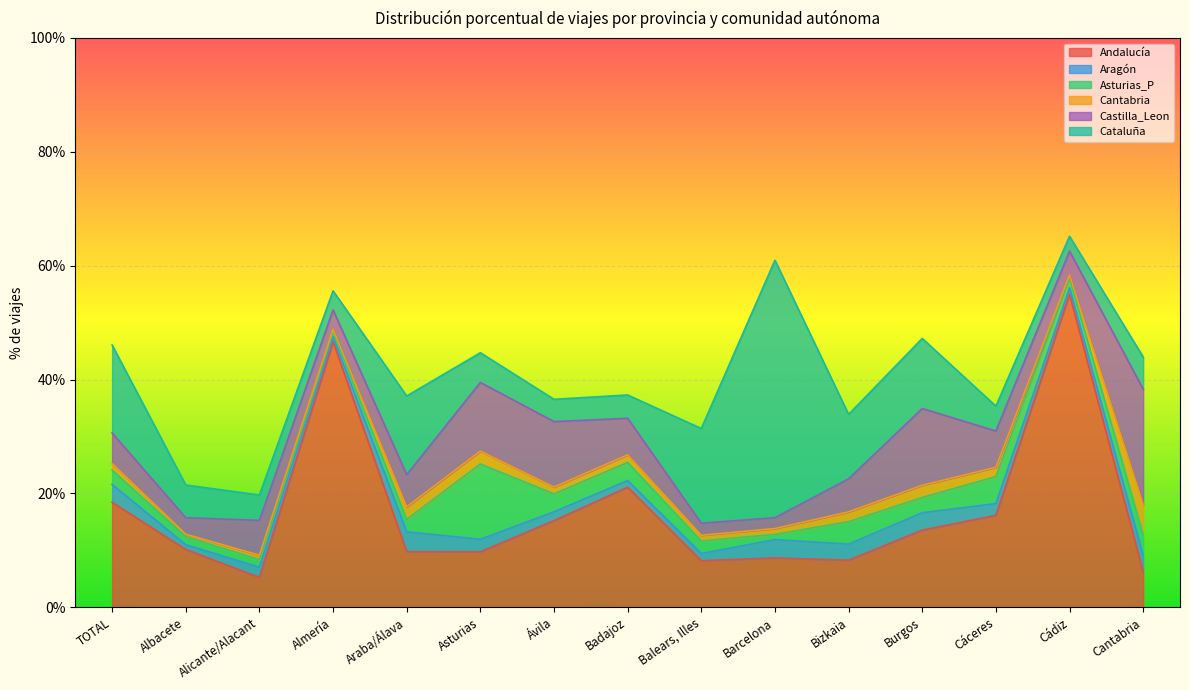

Reading right to left, list all the values displayed in this chart.

Andalucía: Cantabria=6.2	Cádiz=55.0	Cáceres=16.2	Burgos=13.6	Bizkaia=8.3	Barcelona=8.7	Balears, Illes=8.2	Badajoz=21.1	Ávila=15.2	Asturias=9.8	Araba/Álava=9.8	Almería=46.7	Alicante/Alacant=5.3	Albacete=10.2	TOTAL=18.4
Aragón: Cantabria=2.9	Cádiz=1.1	Cáceres=2.1	Burgos=3.1	Bizkaia=2.8	Barcelona=3.2	Balears, Illes=1.3	Badajoz=1.2	Ávila=1.6	Asturias=2.2	Araba/Álava=3.5	Almería=0.8	Alicante/Alacant=1.8	Albacete=0.8	TOTAL=3.1
Asturias_P: Cantabria=3.7	Cádiz=1.7	Cáceres=4.7	Burgos=2.7	Bizkaia=3.9	Barcelona=0.9	Balears, Illes=2.2	Badajoz=3.2	Ávila=3.1	Asturias=13.2	Araba/Álava=2.2	Almería=0.9	Alicante/Alacant=1.3	Albacete=1.4	TOTAL=2.5
Cantabria: Cantabria=5.3	Cádiz=0.6	Cáceres=1.6	Burgos=2.1	Bizkaia=1.7	Barcelona=1.0	Balears, Illes=1.0	Badajoz=1.3	Ávila=1.2	Asturias=2.3	Araba/Álava=2.2	Almería=0.5	Alicante/Alacant=0.8	Albacete=0.4	TOTAL=1.1
Castilla_Leon: Cantabria=20.3	Cádiz=4.2	Cáceres=6.4	Burgos=13.5	Bizkaia=5.8	Barcelona=1.9	Balears, Illes=2.1	Badajoz=6.4	Ávila=11.5	Asturias=12.1	Araba/Álava=5.7	Almería=3.4	Alicante/Alacant=6.1	Albacete=2.9	TOTAL=5.4
Cataluña: Cantabria=5.6	Cádiz=2.6	Cáceres=4.4	Burgos=12.3	Bizkaia=11.3	Barcelona=45.2	Balears, Illes=16.6	Badajoz=4.1	Ávila=3.9	Asturias=5.2	Araba/Álava=13.8	Almería=3.4	Alicante/Alacant=4.5	Albacete=5.7	TOTAL=15.4